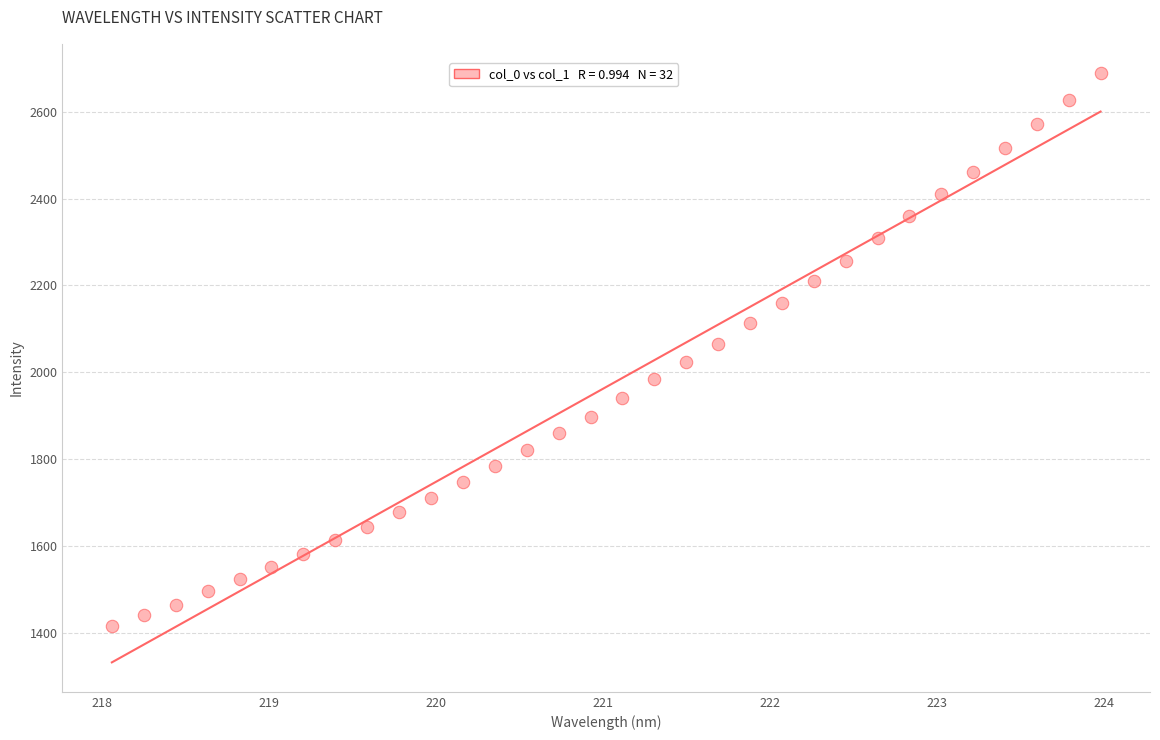

What is the range of Y values (max minus min)?

1274.4